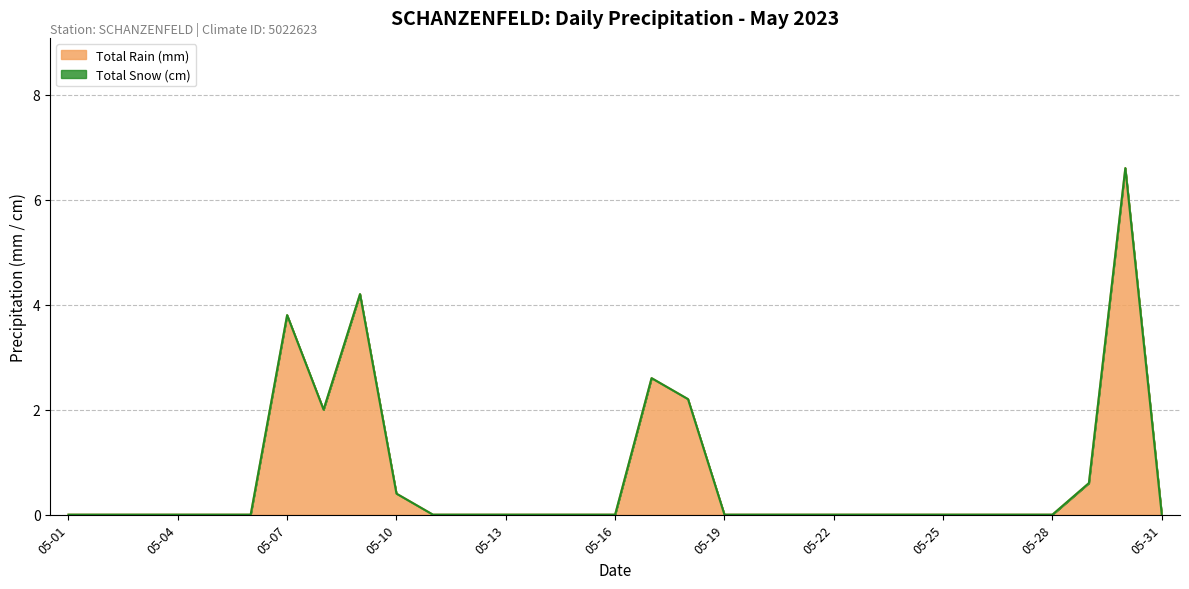

What is the maximum value for Total Rain (mm)?

6.6